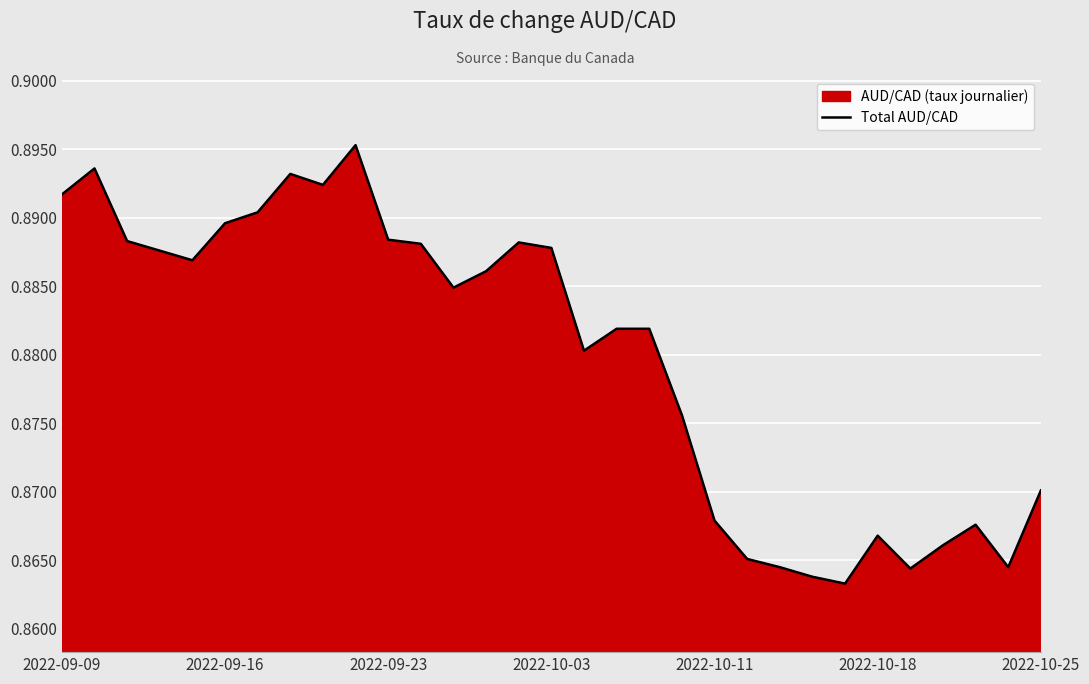

True or false: the data shows 1.4 at 2022-09-16.

False